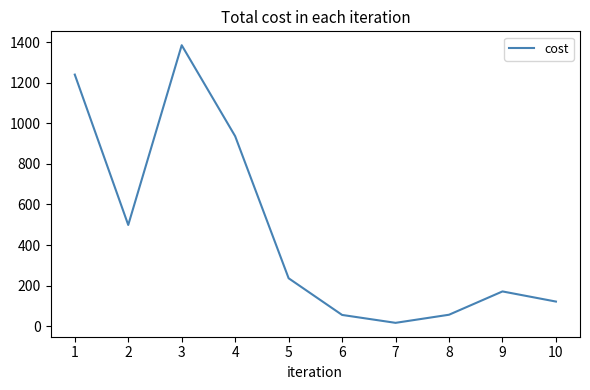

How many lines are shown in the chart?

1